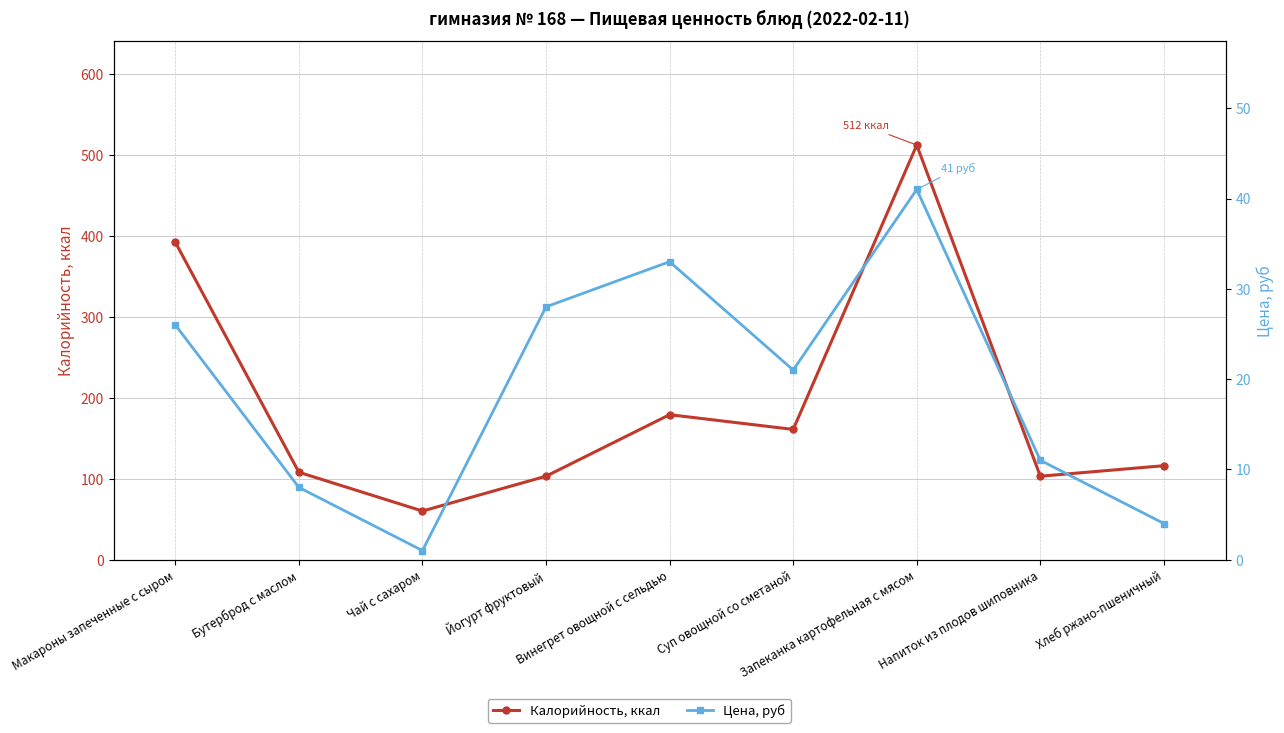

Between Хлеб ржано-пшеничный and Суп овощной со сметаной, which is larger?

Суп овощной со сметаной